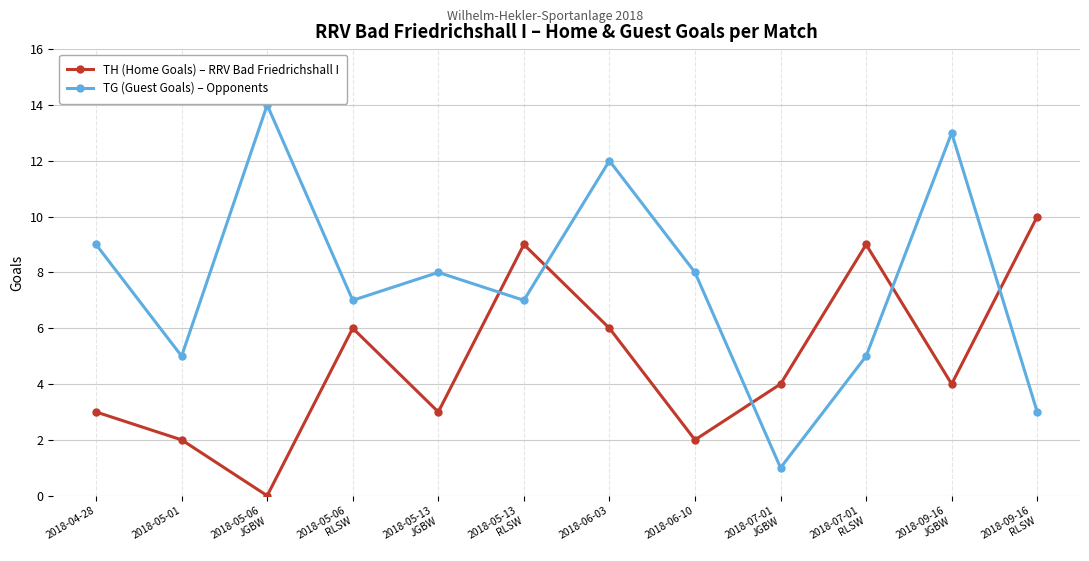

What is the label of the 1st point from the right?

2018-09-16
RLSW